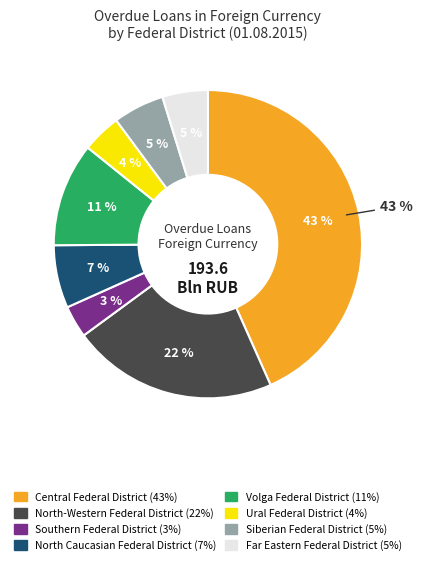

Is Siberian Federal District the majority of the pie?

No